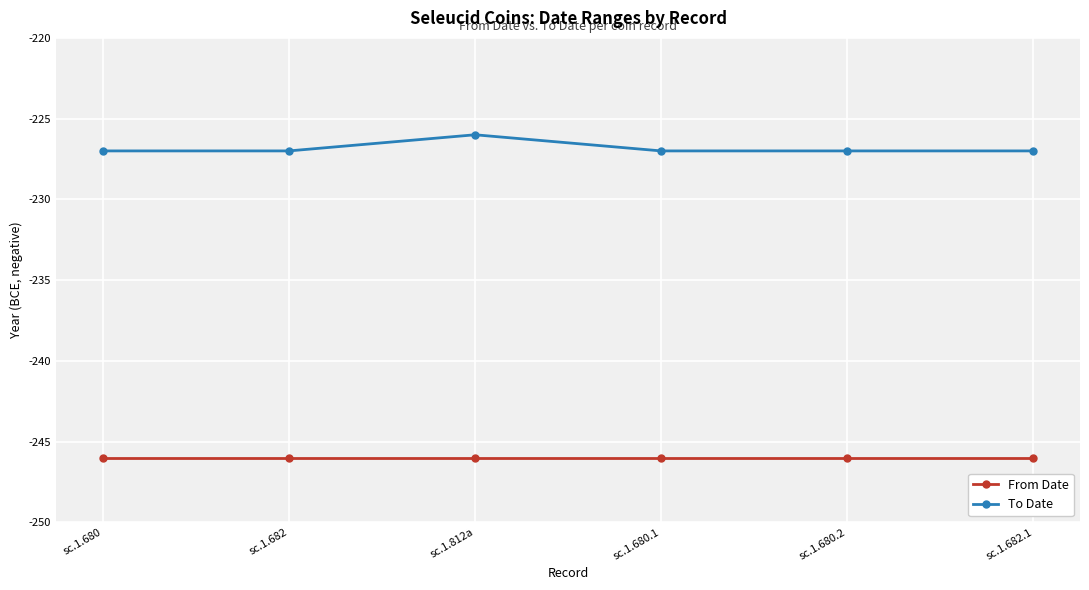

The From Date series shows -104 at sc.1.680.2. True or false?

False